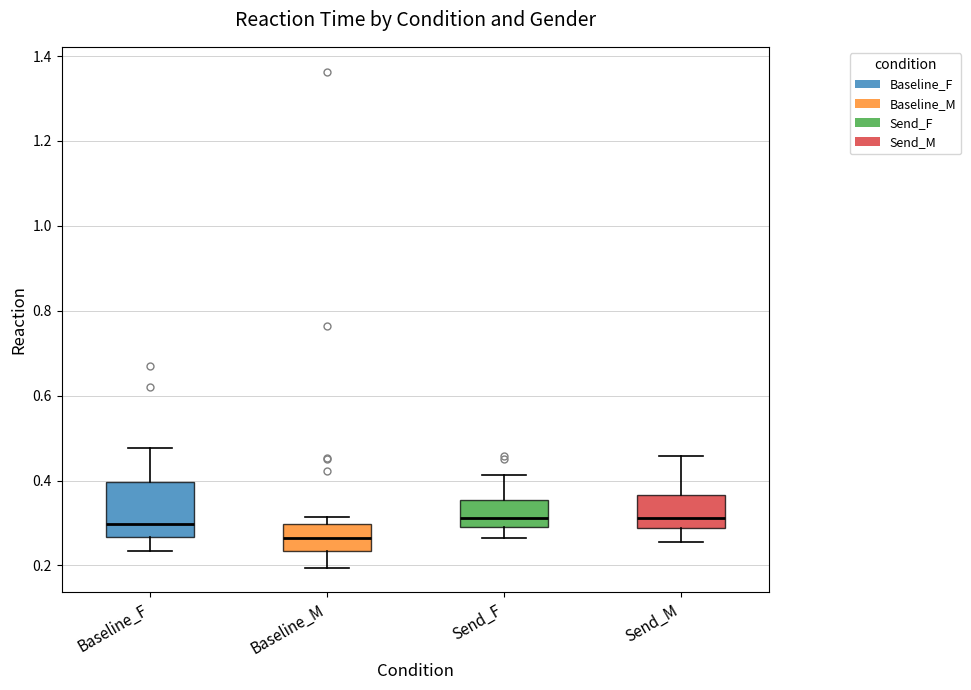

Reading left to right, transcribe this box plot: for each box, give where its median line is, the range the box spans, and where its two whiskers end, as read against the y-axis. The values are not printed on the chart, so give them approximately, as read against the axis.

Baseline_F: median 0.30, box 0.26 to 0.40, whiskers 0.24 to 0.48
Baseline_M: median 0.26, box 0.24 to 0.30, whiskers 0.20 to 0.32
Send_F: median 0.32, box 0.30 to 0.36, whiskers 0.26 to 0.42
Send_M: median 0.32, box 0.28 to 0.36, whiskers 0.26 to 0.46